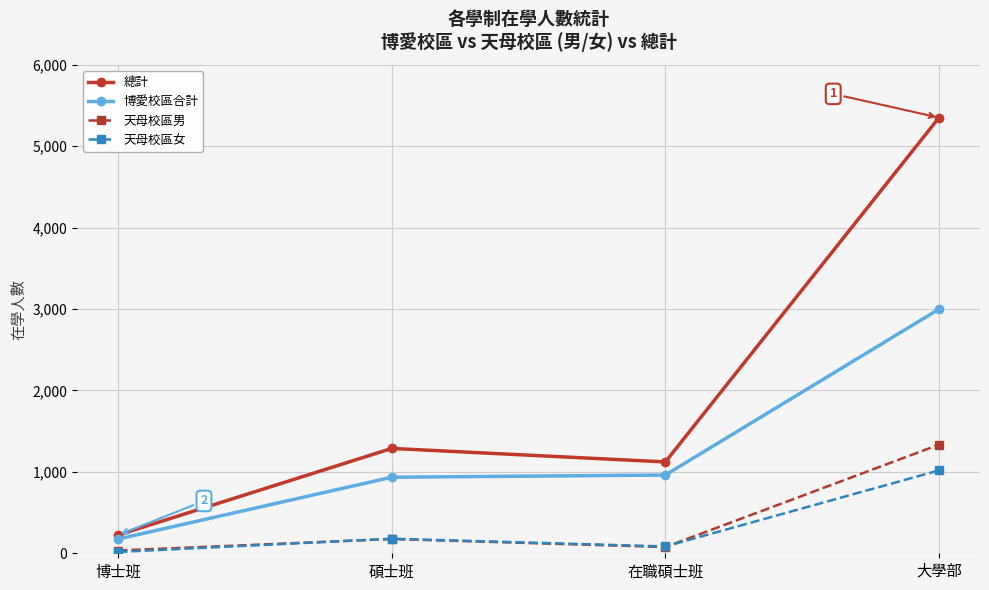

Which series changed the most between 碩士班 and 在職碩士班?

總計